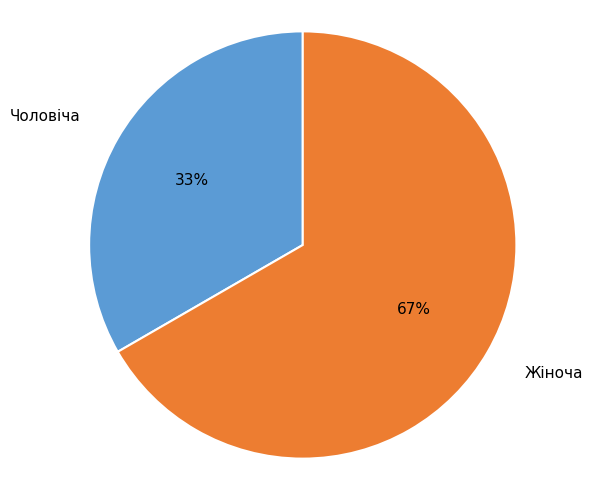

The Жіноча slice represents 67% of the pie. True or false?

True